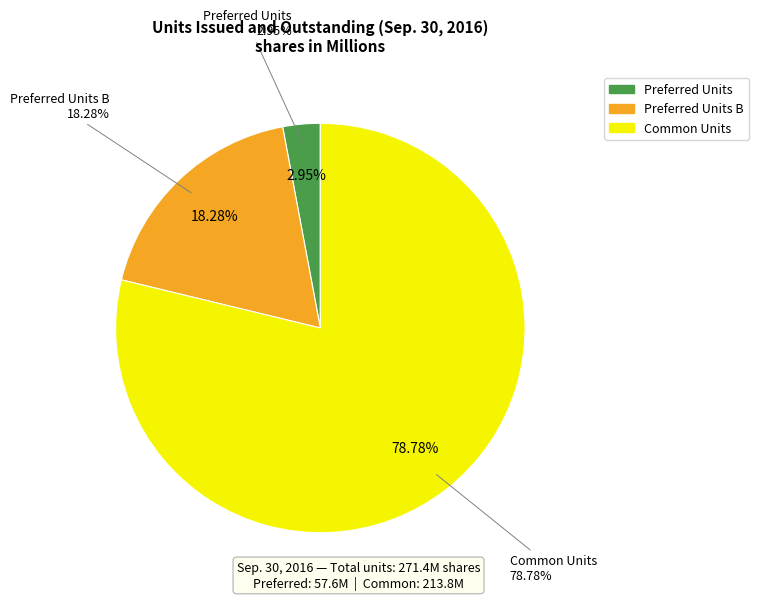

How many segments does this pie chart have?

3